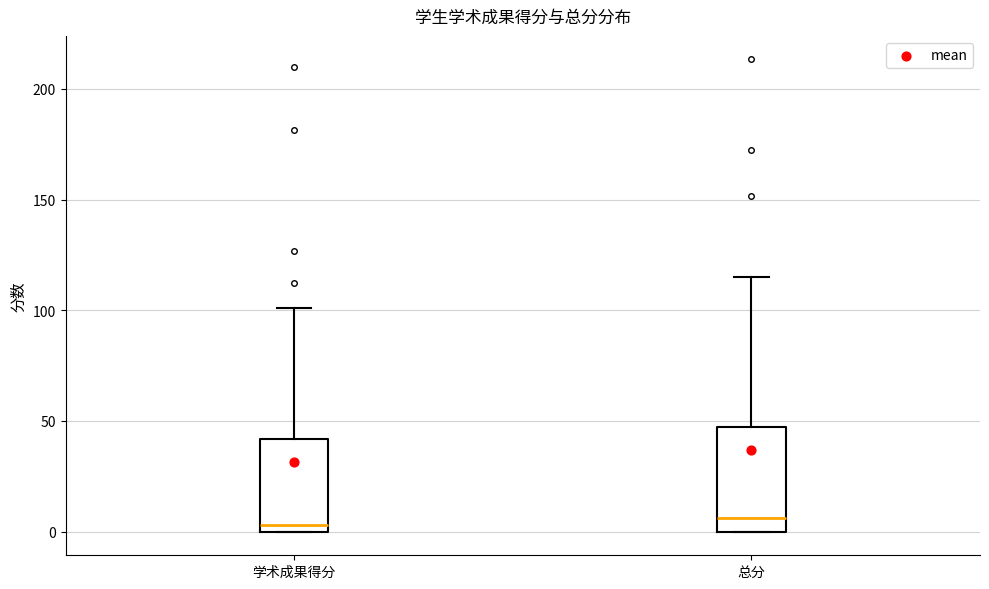

Which box is the tallest, from its lower edge to its upper edge?

总分